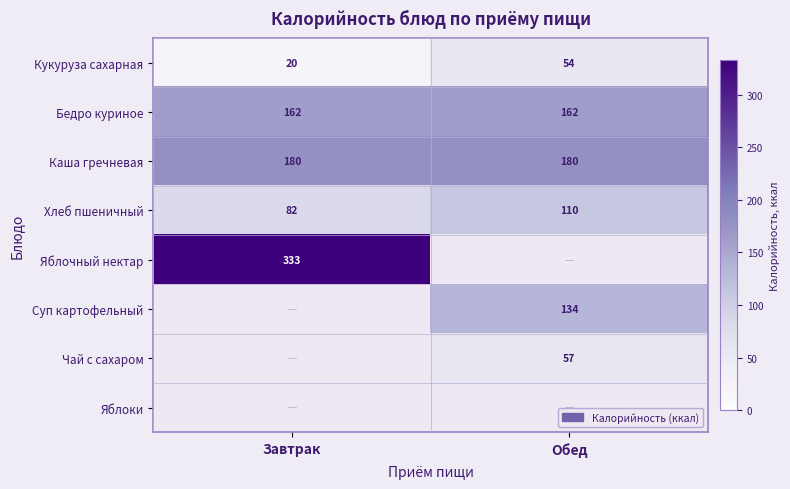

The Суп картофельный series shows 234 at Обед. True or false?

False